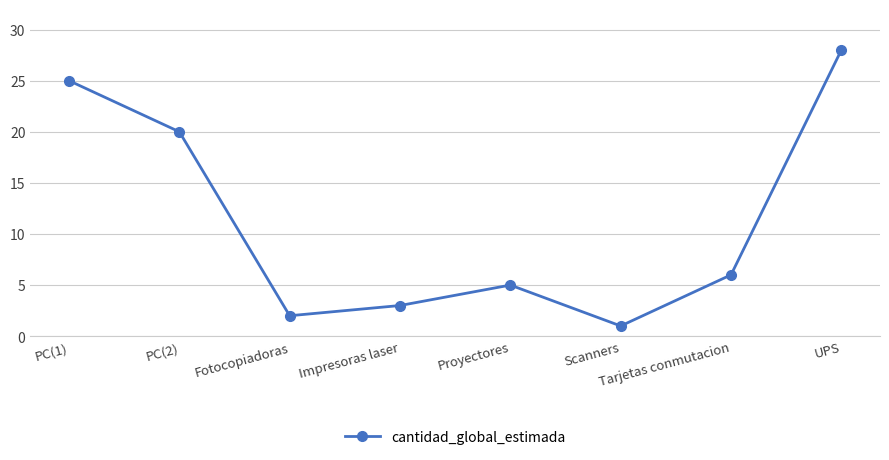

What is the label of the 5th point from the right?

Impresoras laser